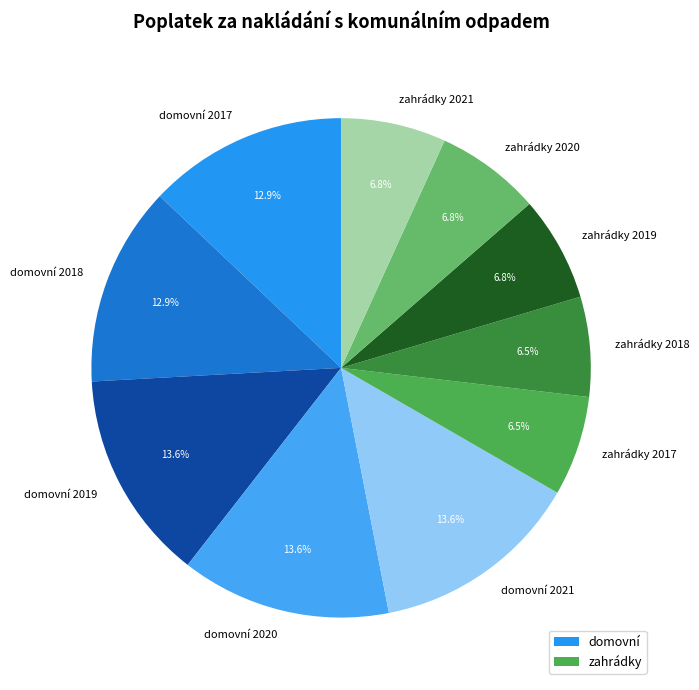

To the nearest percent, what is the combined percentage of zahrádky 2019 and zahrádky 2020?

14%